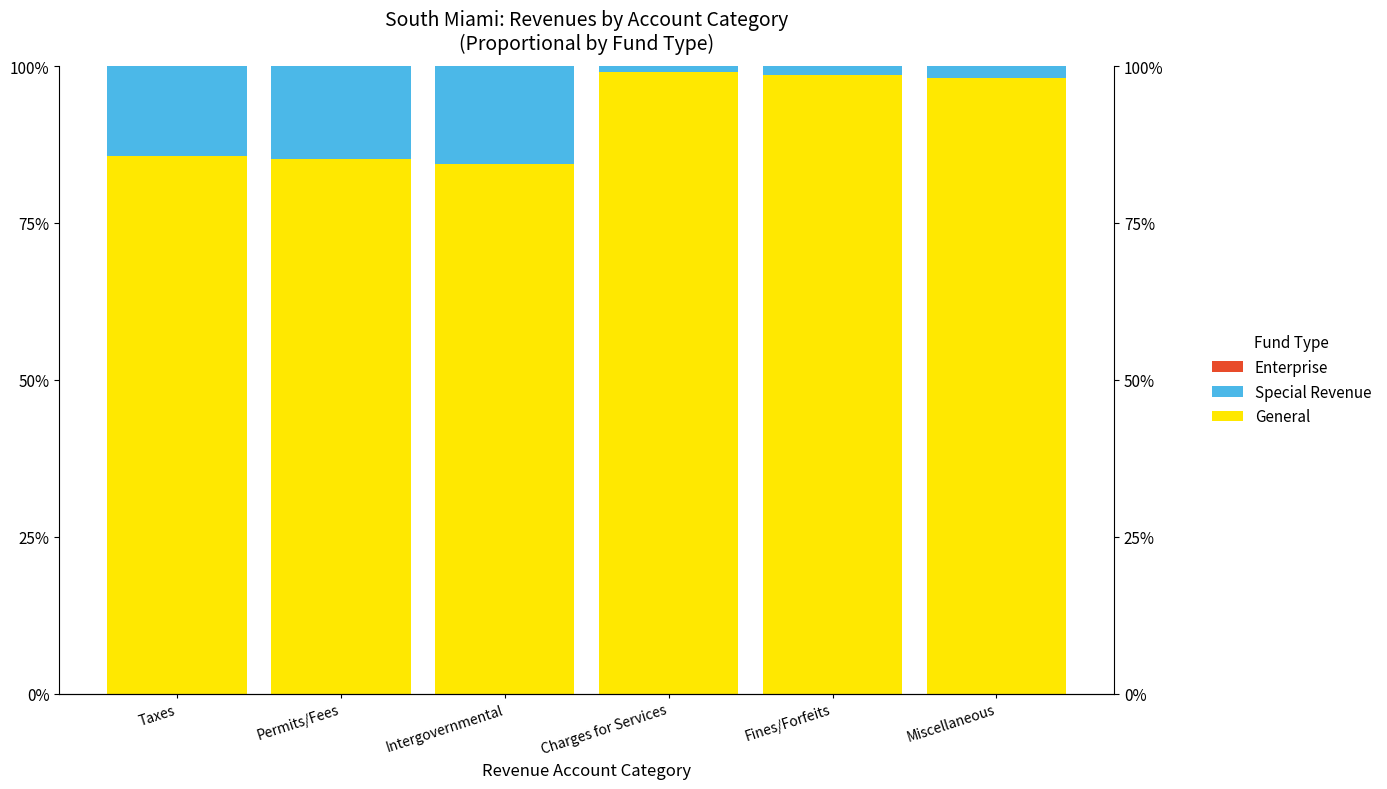

What is the label of the 4th bar from the right?

Intergovernmental